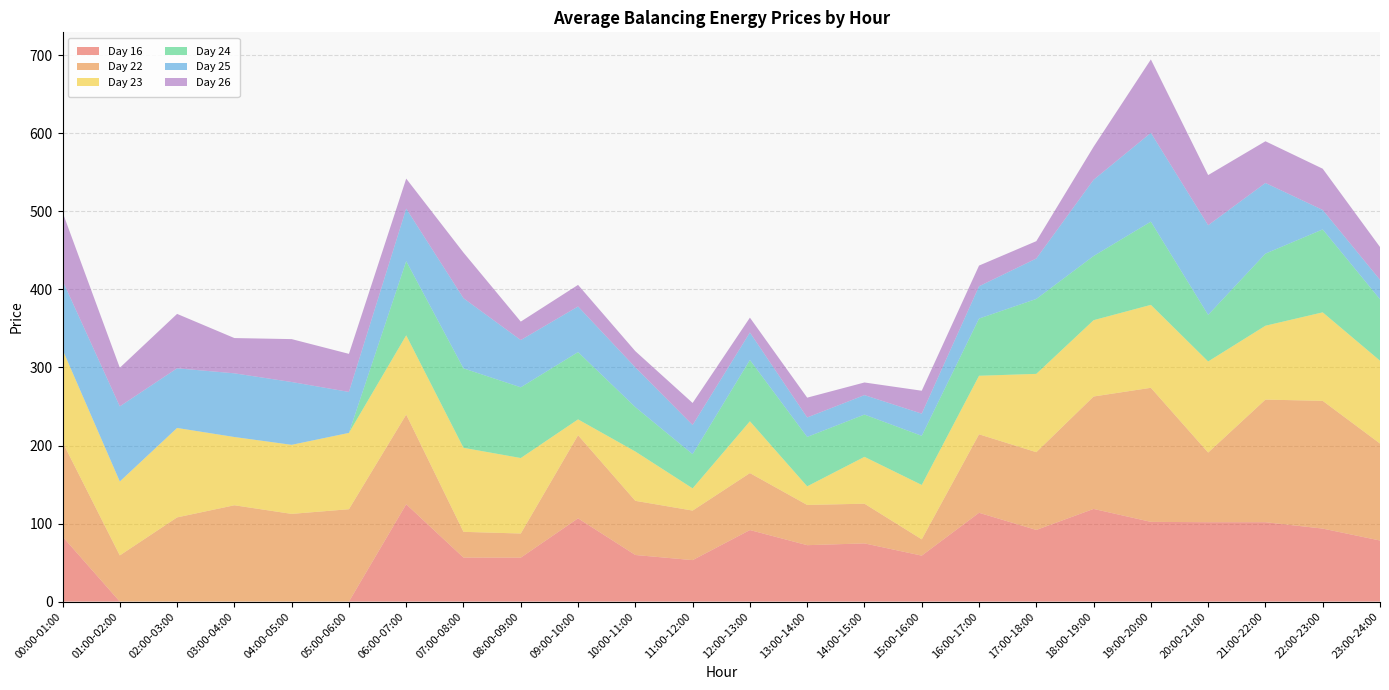

Reading left to right, extract all data points from this chart.

Day 16: 83.3	0.0	0.0	0.0	0.0	0.0	124.7	56.4	56.3	106.7	59.7	53.1	91.7	72.3	74.6	58.9	113.8	91.8	118.7	102.2	101.7	101.7	93.5	78.3
Day 22: 121.2	59.2	107.9	123.4	112.4	118.4	114.9	33.0	30.9	106.5	69.4	63.5	73.0	51.5	50.9	20.9	100.6	99.7	144.1	171.8	89.3	157.1	163.7	124.3
Day 23: 118.5	94.7	114.6	87.5	88.5	97.8	101.5	107.7	96.7	20.3	63.2	28.5	66.4	23.9	60.0	69.7	75.0	100.3	97.8	106.3	116.8	94.7	113.4	106.2
Day 24: 0.0	0.0	0.0	0.0	0.0	0.0	95.1	101.8	90.6	86.2	56.9	43.8	78.5	63.3	54.2	62.9	73.3	96.0	82.2	106.6	59.7	92.4	106.3	78.7
Day 25: 88.5	96.3	76.5	81.6	80.5	52.5	67.3	89.9	60.5	58.4	50.9	37.4	35.2	24.9	24.9	28.4	41.4	51.8	97.7	113.8	114.9	90.5	24.9	24.9
Day 26: 87.6	49.5	69.7	45.2	55.0	48.8	38.5	58.5	23.6	27.7	20.8	28.2	19.1	25.4	16.2	29.4	26.5	22.2	42.3	94.1	64.3	53.5	52.8	42.1